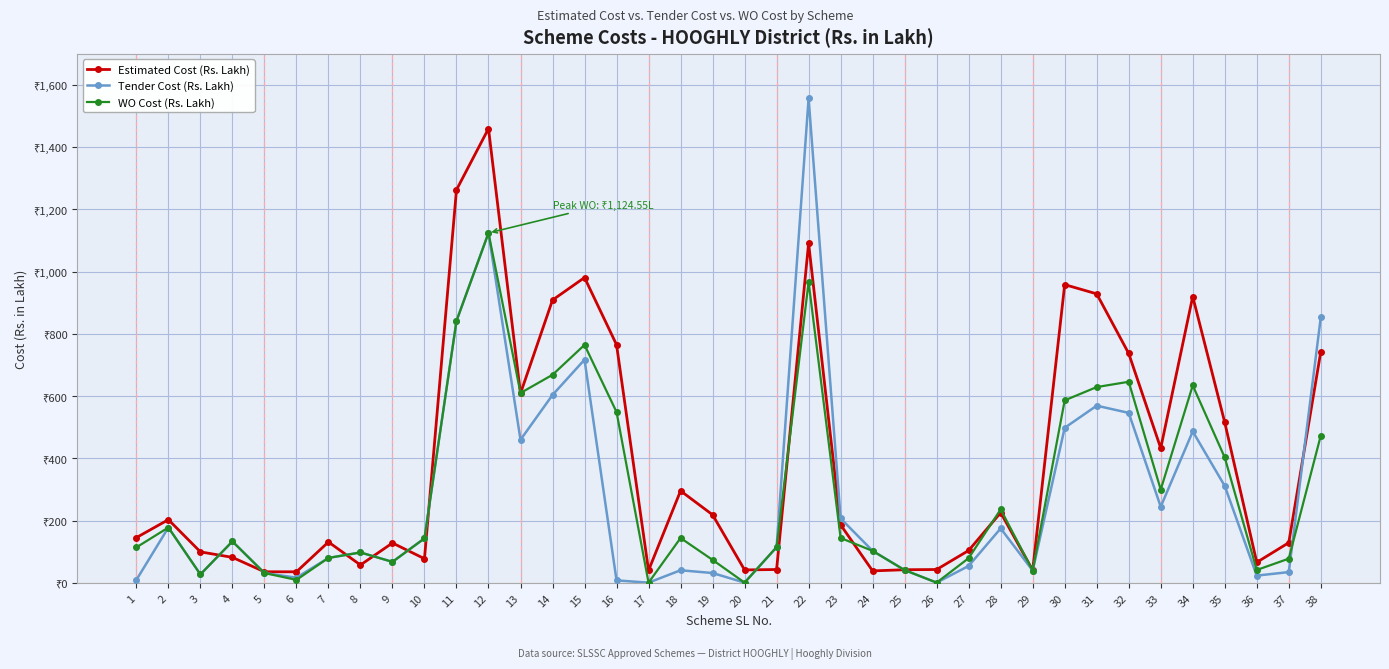

What is the difference between the WO Cost (Rs. Lakh) values at 21 and 14?

554.0